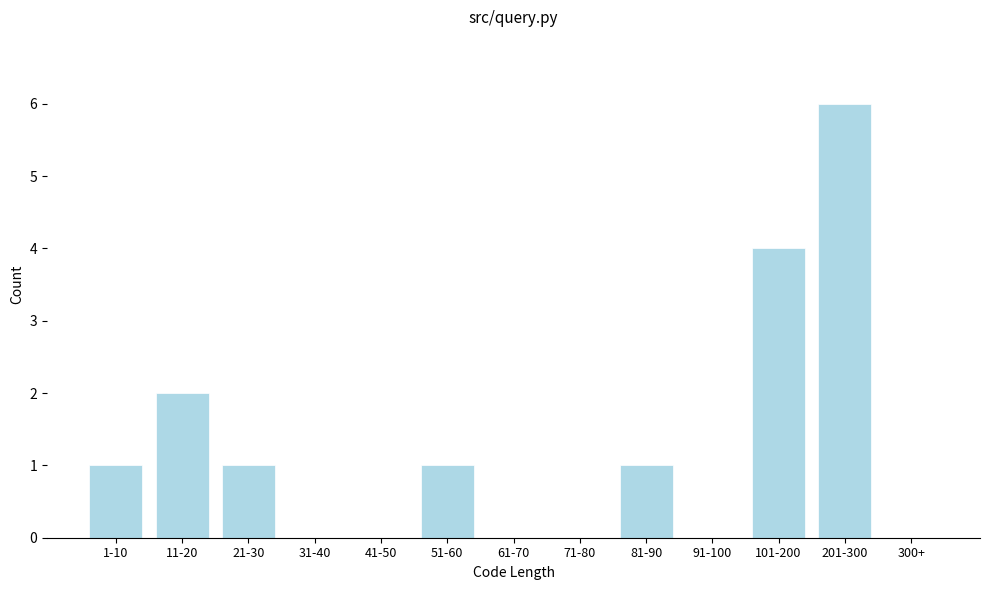

Reading left to right, list all the values displayed in this chart.

1-10=1	11-20=2	21-30=1	31-40=0	41-50=0	51-60=1	61-70=0	71-80=0	81-90=1	91-100=0	101-200=4	201-300=6	300+=0